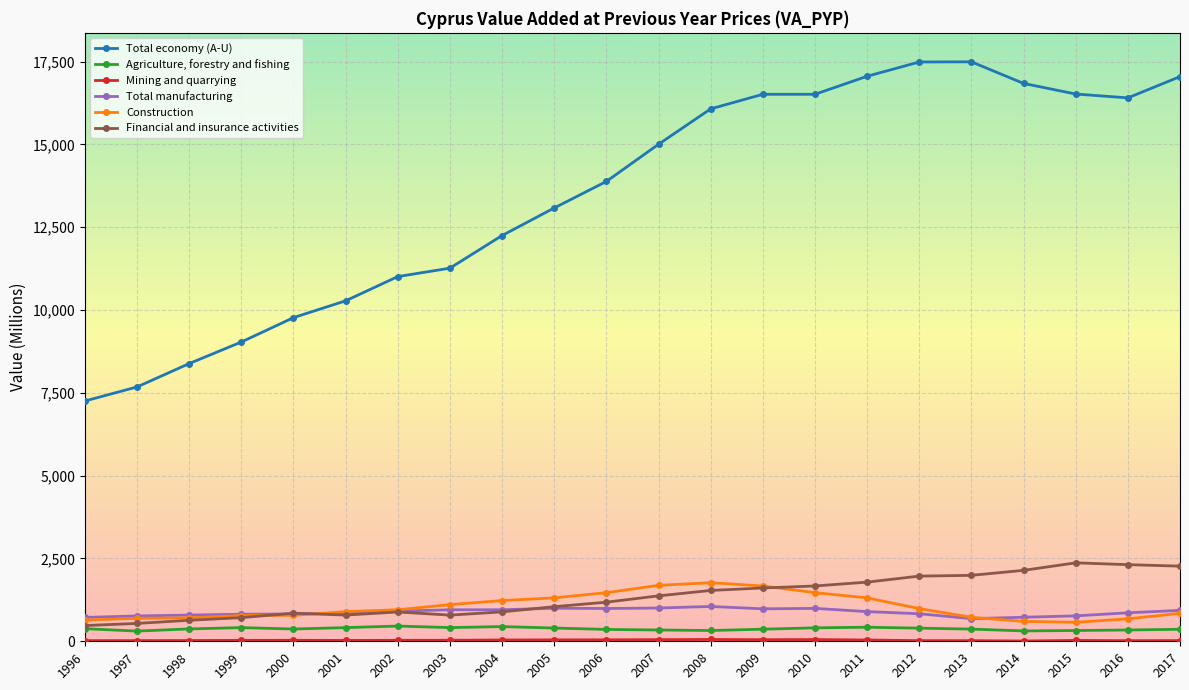

How many times do Total manufacturing and Construction cross each other?

2